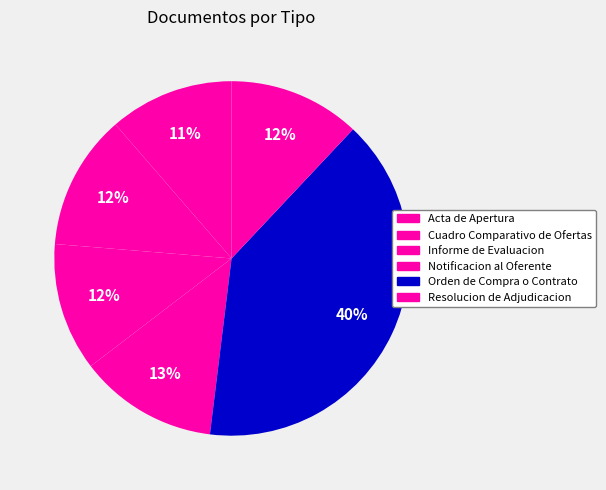

Which has a higher value, Informe de Evaluacion or Orden de Compra o Contrato?

Orden de Compra o Contrato